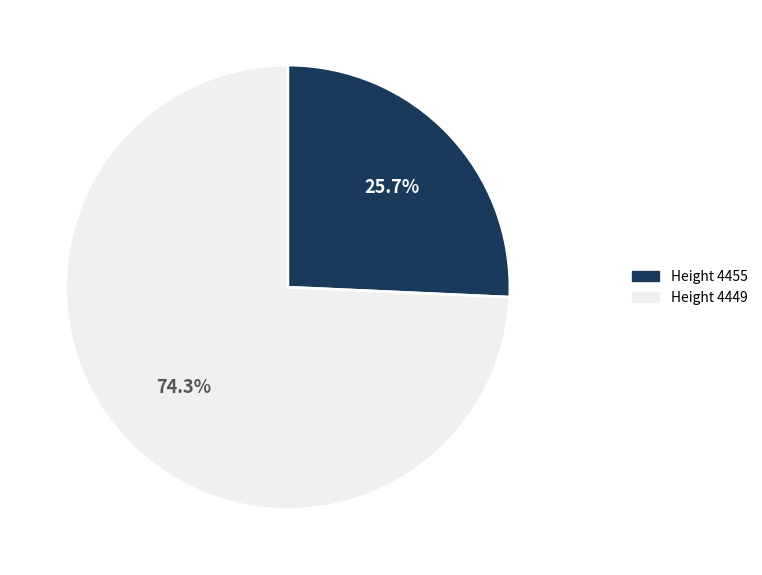

How many slices are in this pie chart?

2